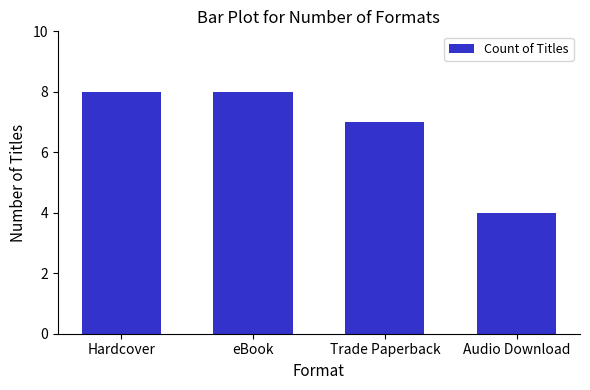

What is the sum of all values?

27